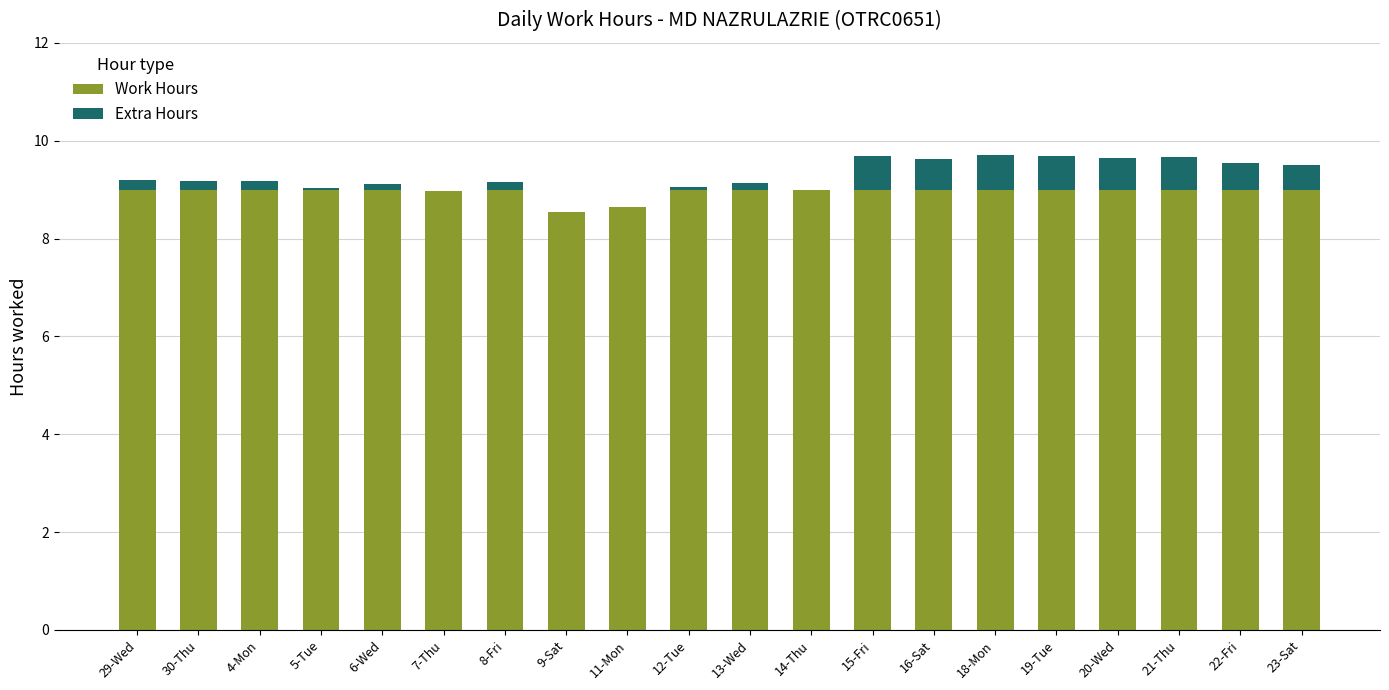

The Work Hours series shows 12.8 at 4-Mon. True or false?

False